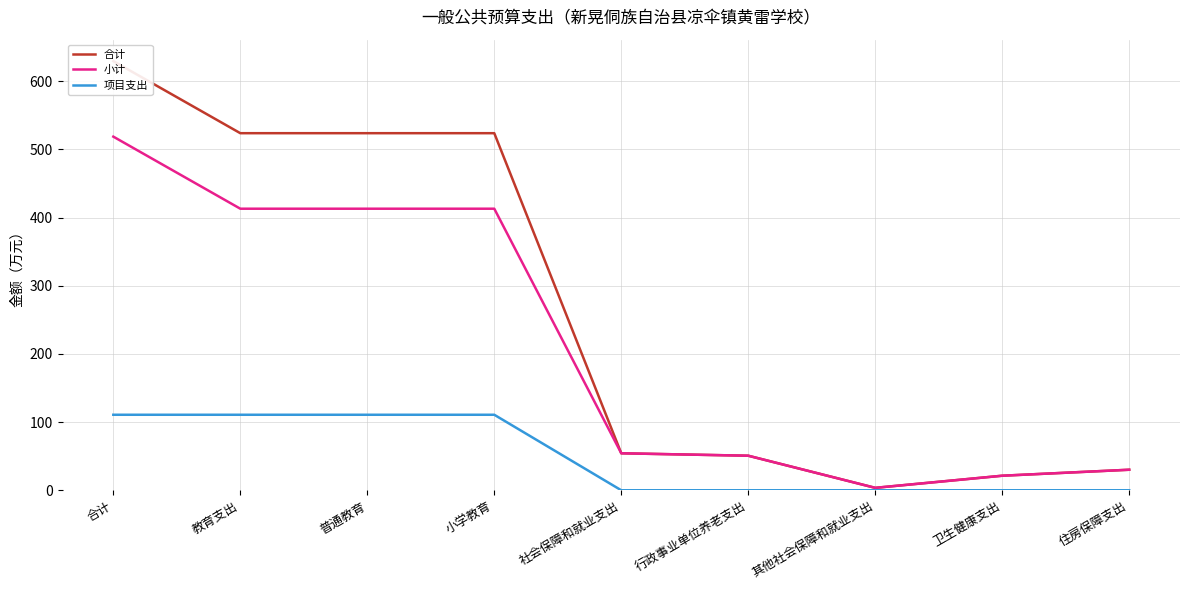

Where does the 小计 series first go above 54?

合计